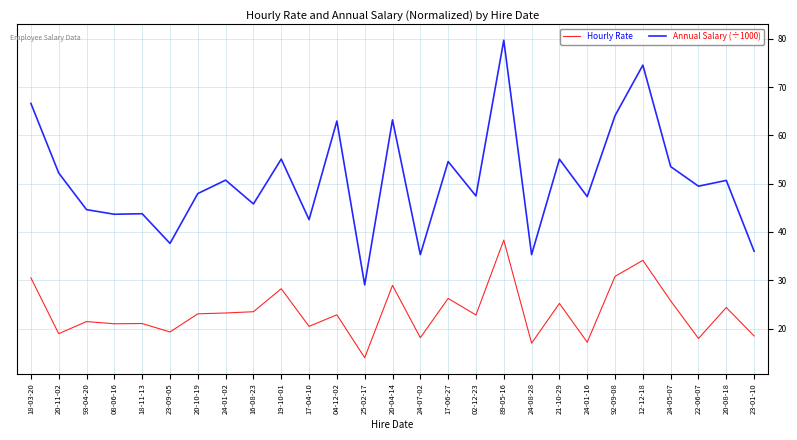

What is the maximum value shown in the chart?

79.7